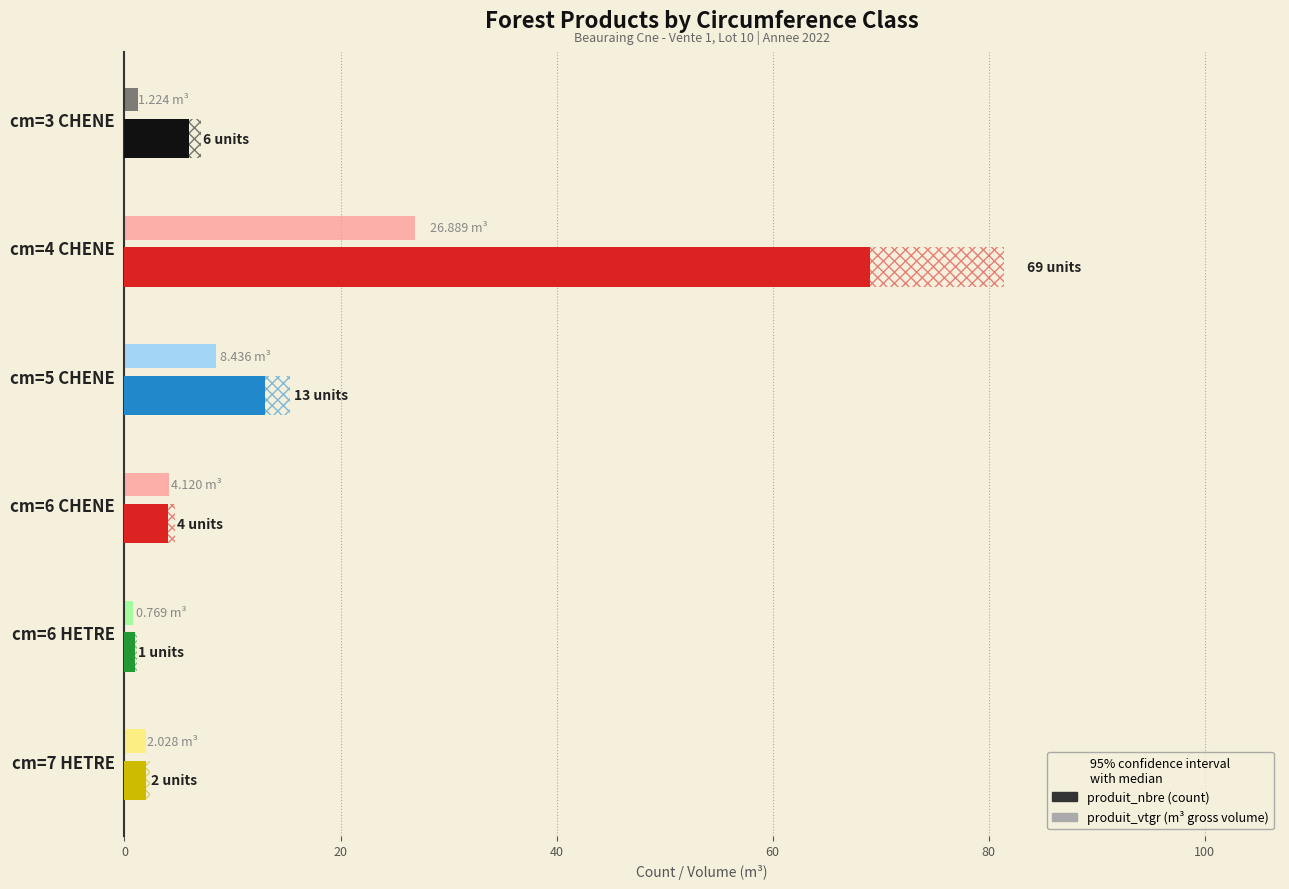

How many series are shown in this chart?

2